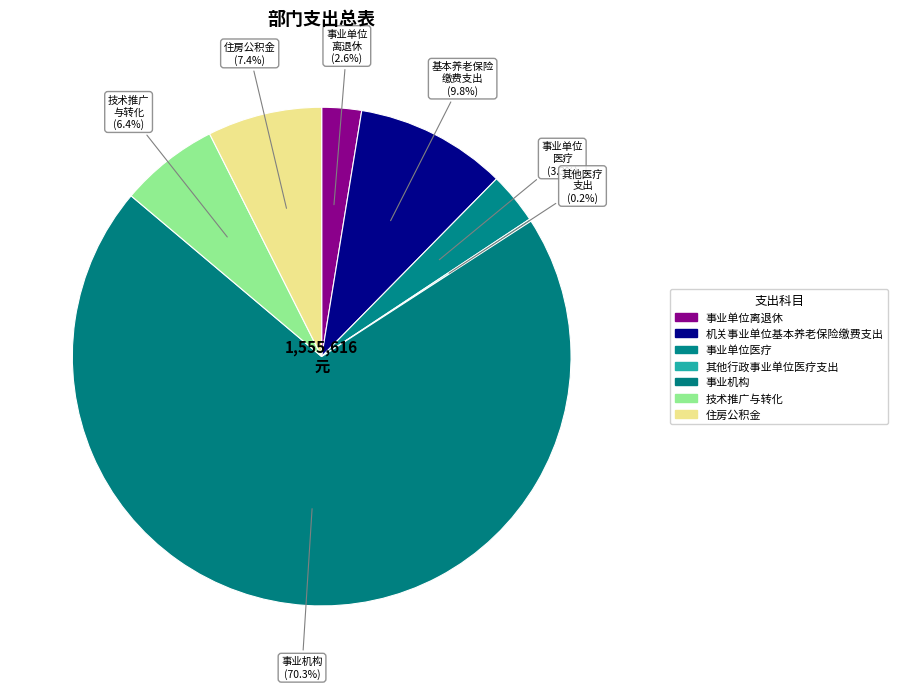

True or false: 事业单位离退休 accounts for 11% of the total.

False